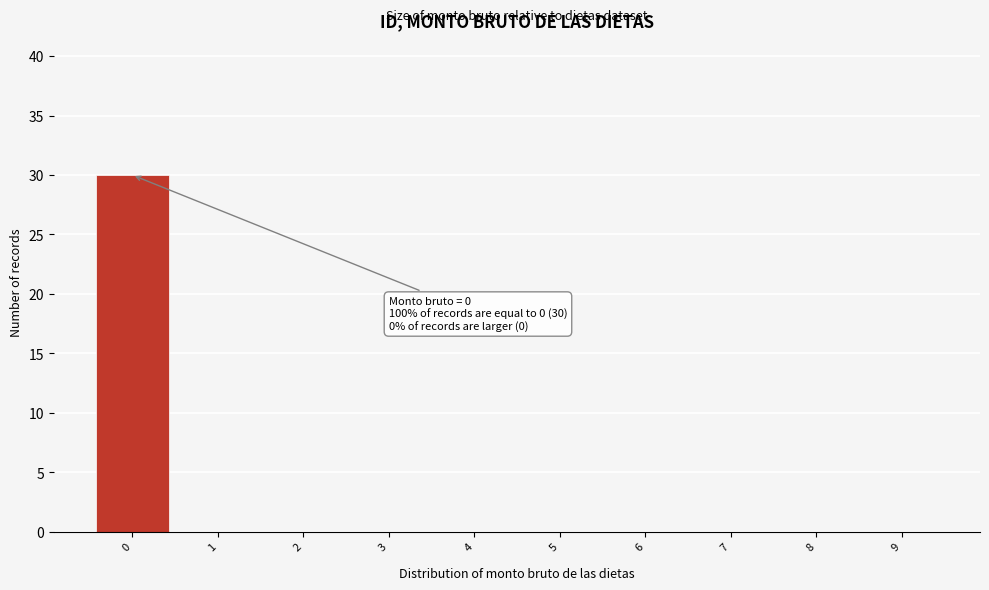

Over which range of the x-axis is the bar tallest?

-0.5 to 0.5